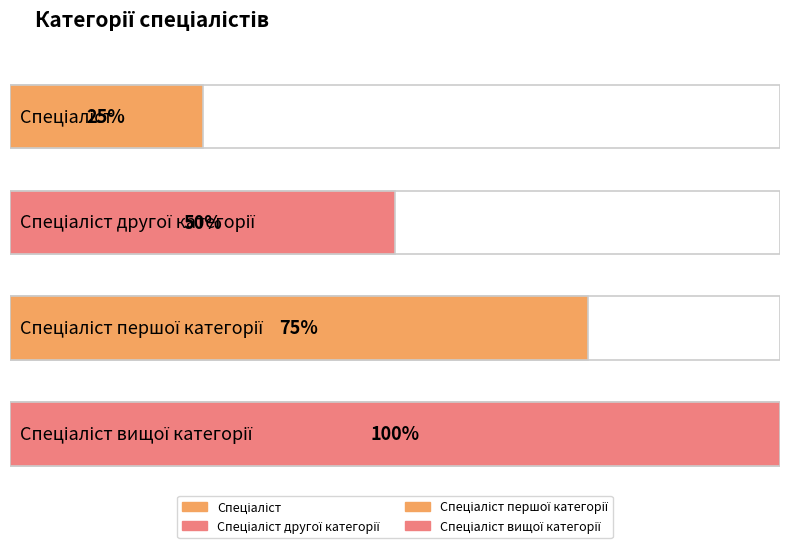

At which category does the chart reach its minimum across all series?

Спеціаліст